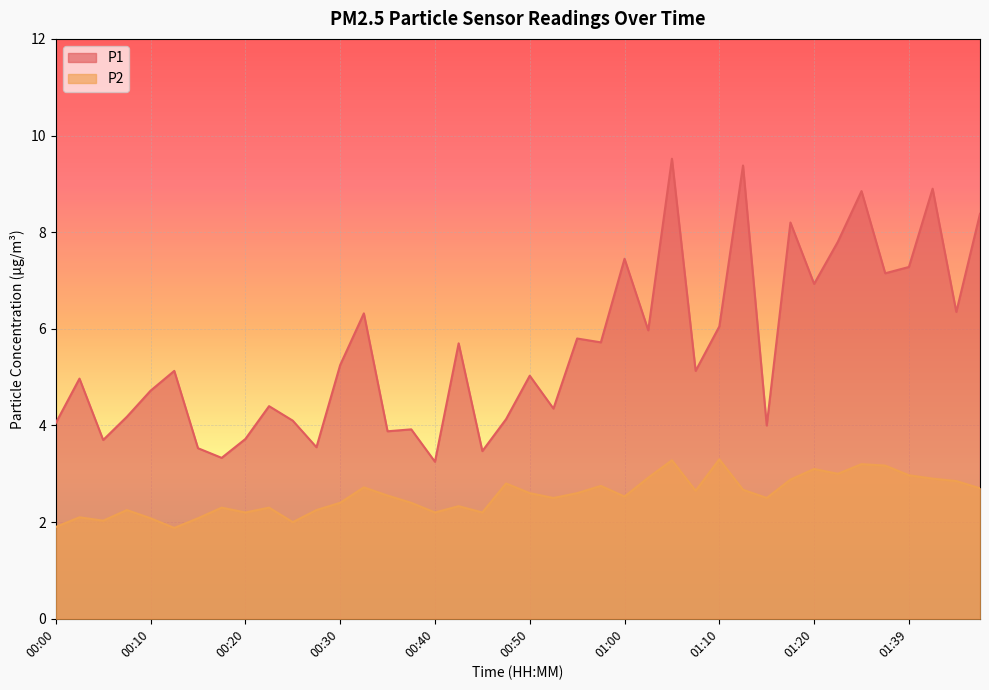

Between 00:33 and 01:20, which series saw the biggest shift?

P1